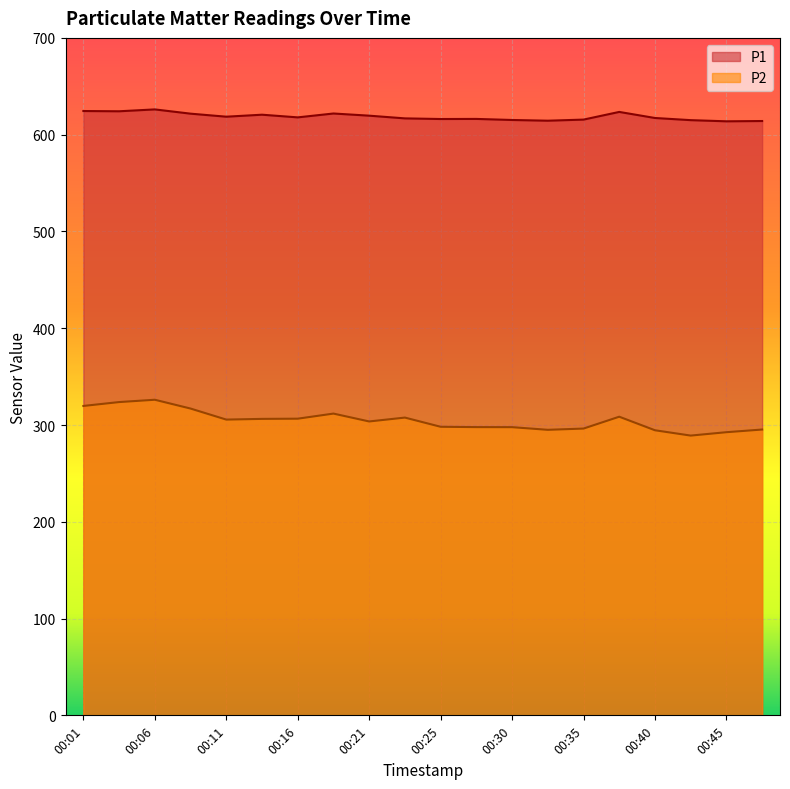

Which series has the largest total across all categories?

P1